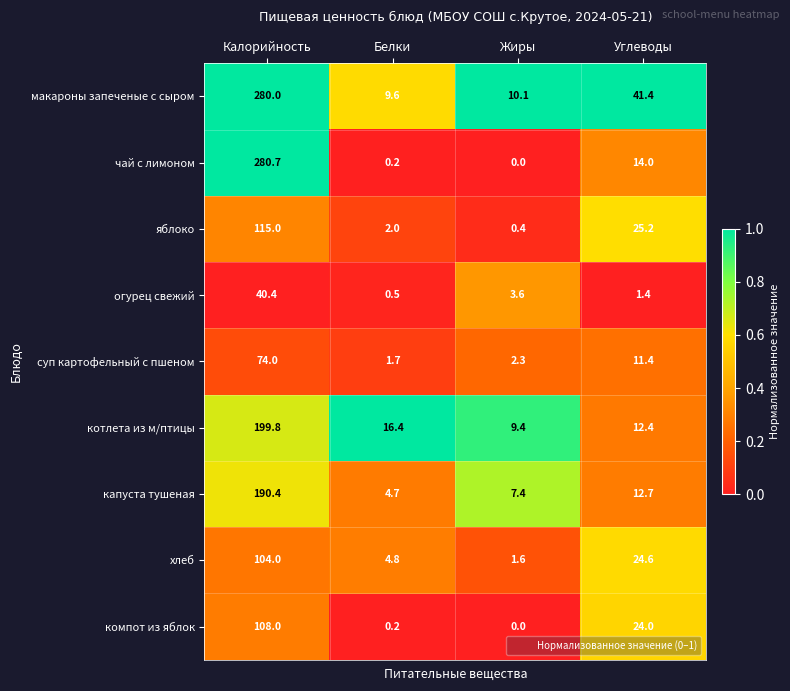

Read the капуста тушеная value at Углеводы.

12.7